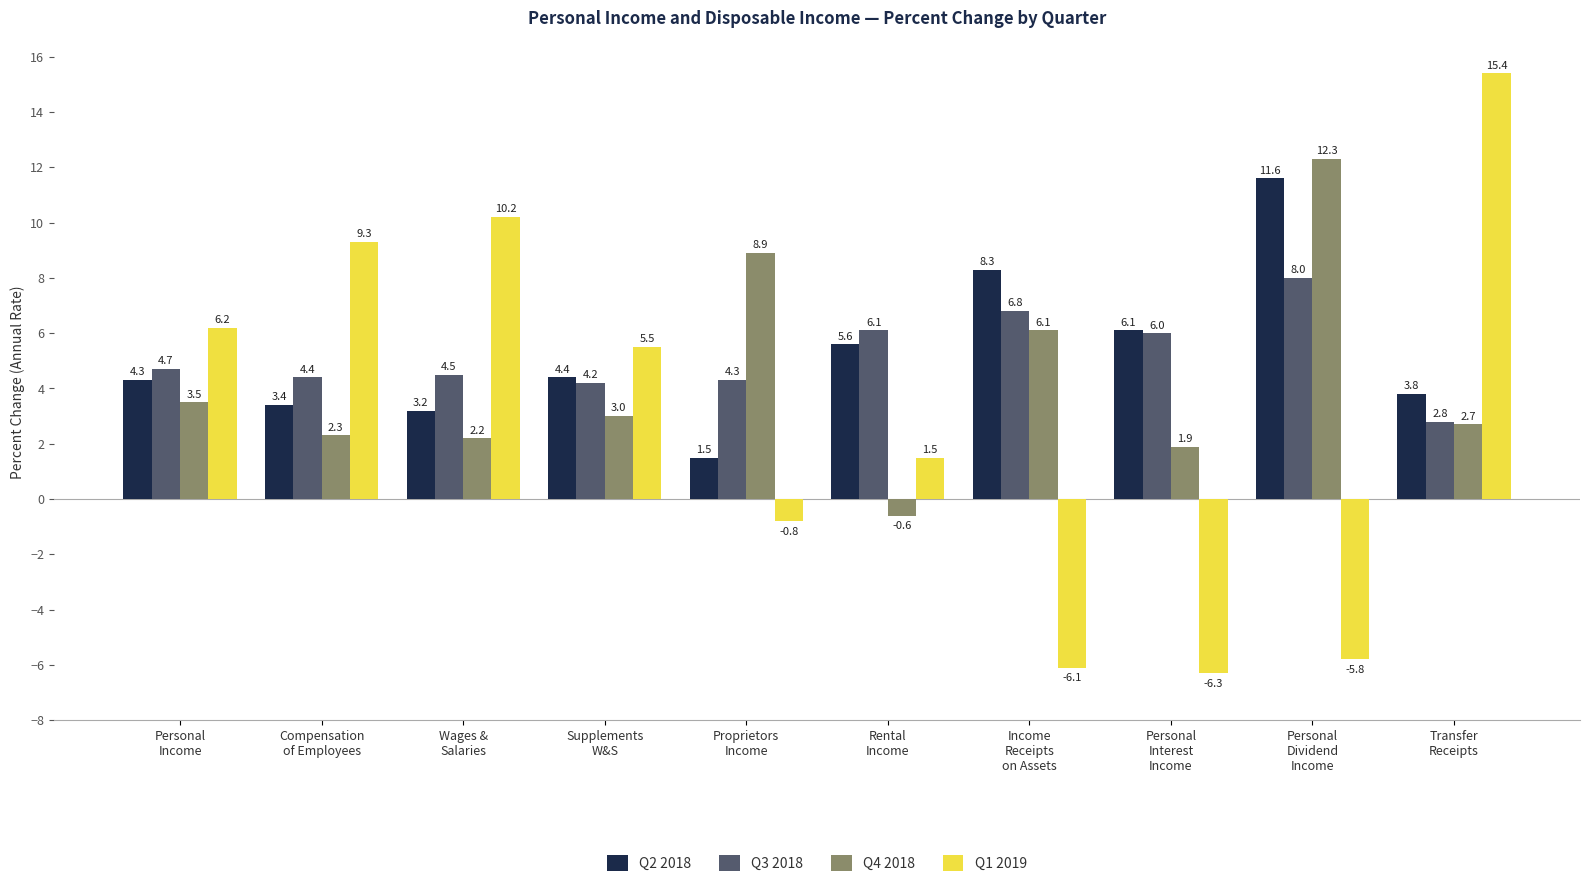

At which label is Q4 2018 closest to 5?

Income
Receipts
on Assets